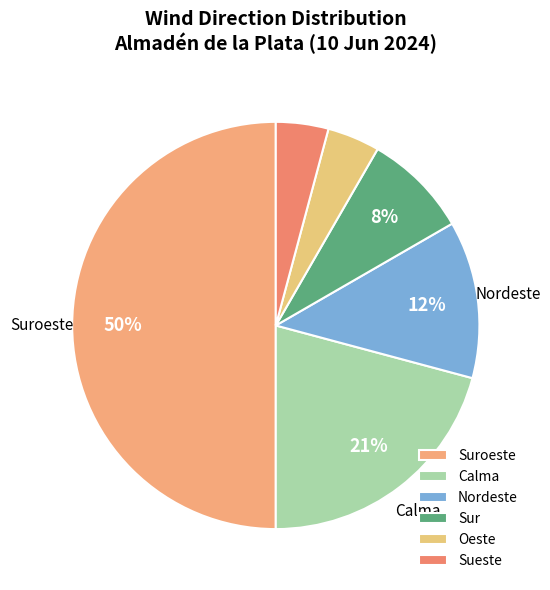

Which category has the biggest portion of the pie?

Suroeste